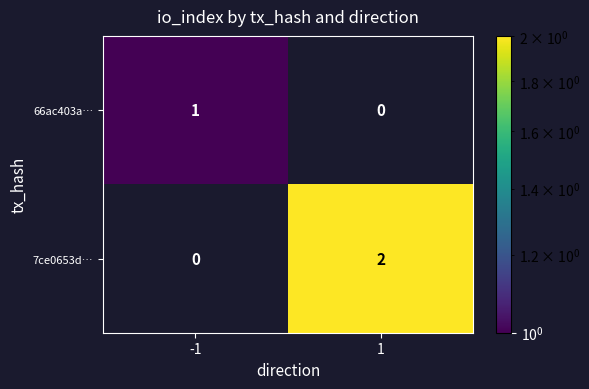

Reading left to right, list all the values displayed in this chart.

66ac403a…: -1=1	1=0
7ce0653d…: -1=0	1=2